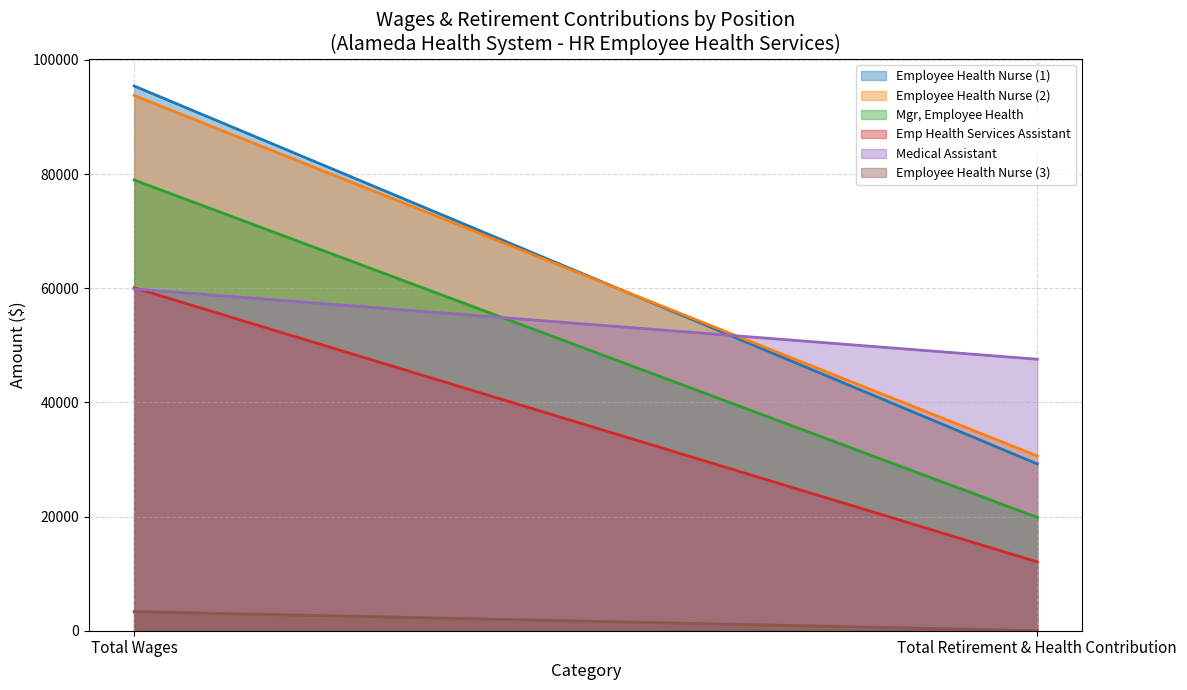

What is the value of the Medical Assistant point at the 2nd from the left?

47565